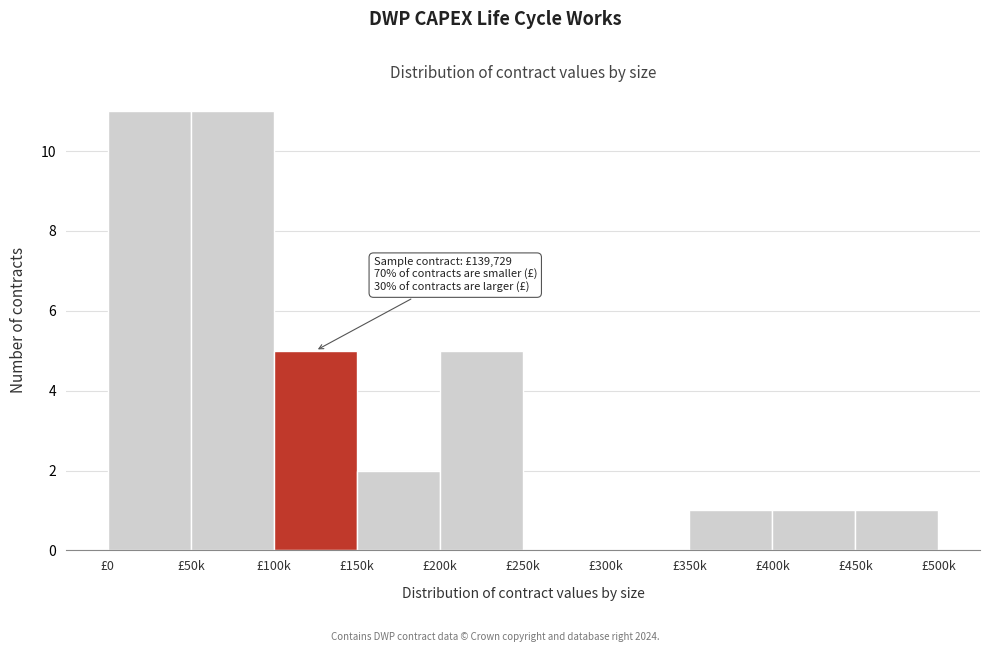

Reading right to left, extract all data points from this chart.

£450k=1	£400k=1	£350k=1	£300k=0	£250k=0	£200k=5	£150k=2	£100k=5	£50k=11	£0=11